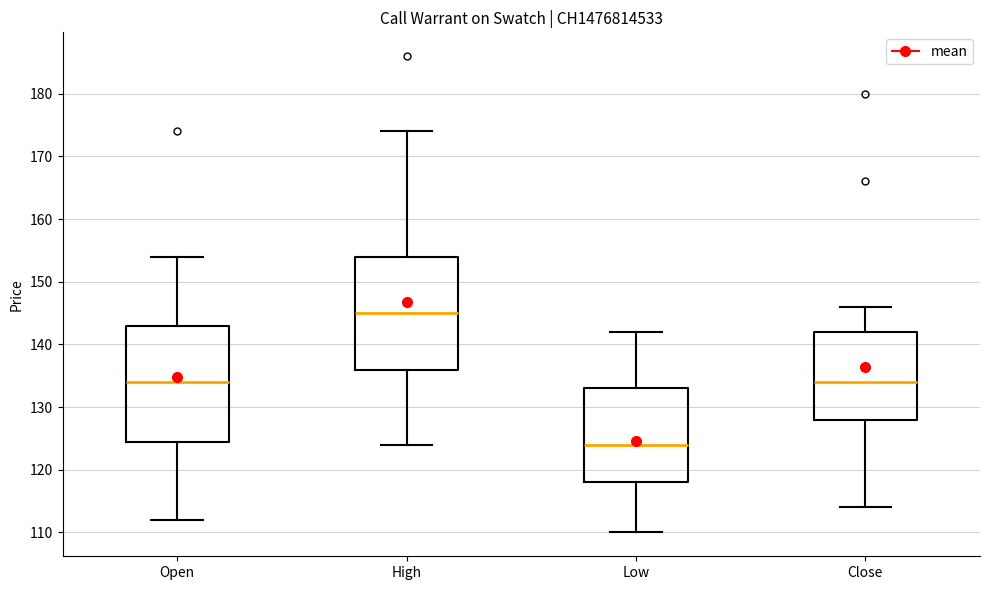

Reading left to right, read every box against the y-axis: the position of its median line, the range the box covers, and the ends of its whiskers. The values are not printed on the chart, so give them approximately, as read against the axis.

Open: median 134, box 125 to 143, whiskers 112 to 154
High: median 145, box 136 to 154, whiskers 124 to 174
Low: median 124, box 118 to 133, whiskers 110 to 142
Close: median 134, box 128 to 142, whiskers 114 to 146